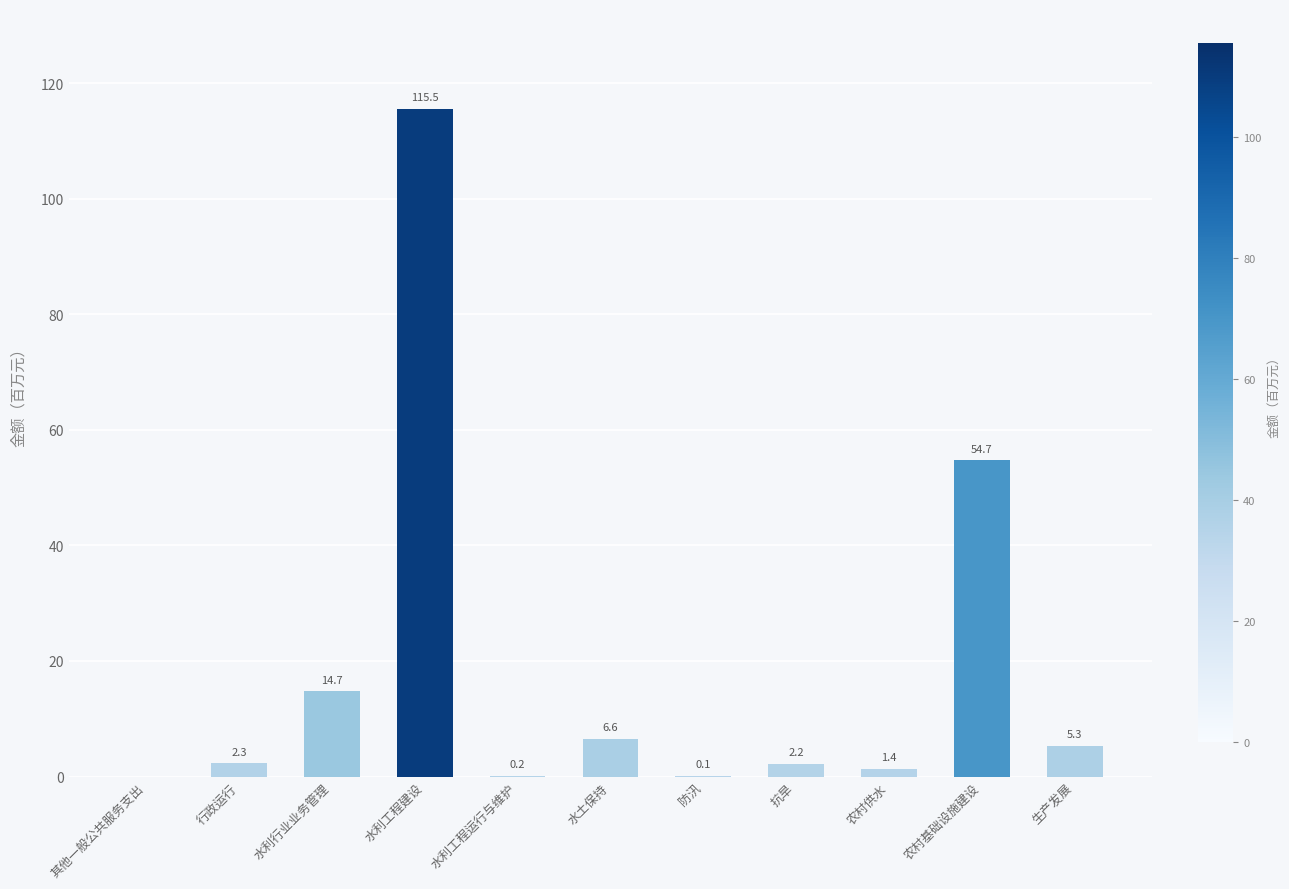

What is the maximum value shown in the chart?

115.5